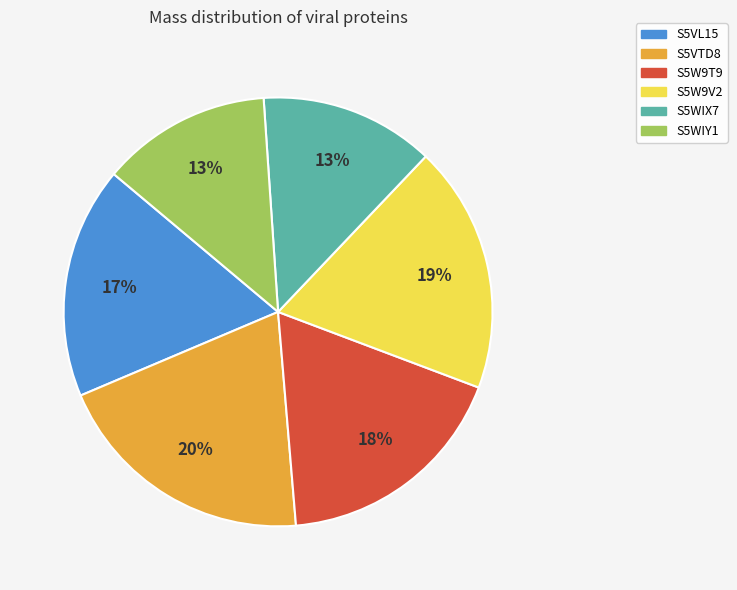

Is it true that S5W9T9 is 32% of the pie?

False